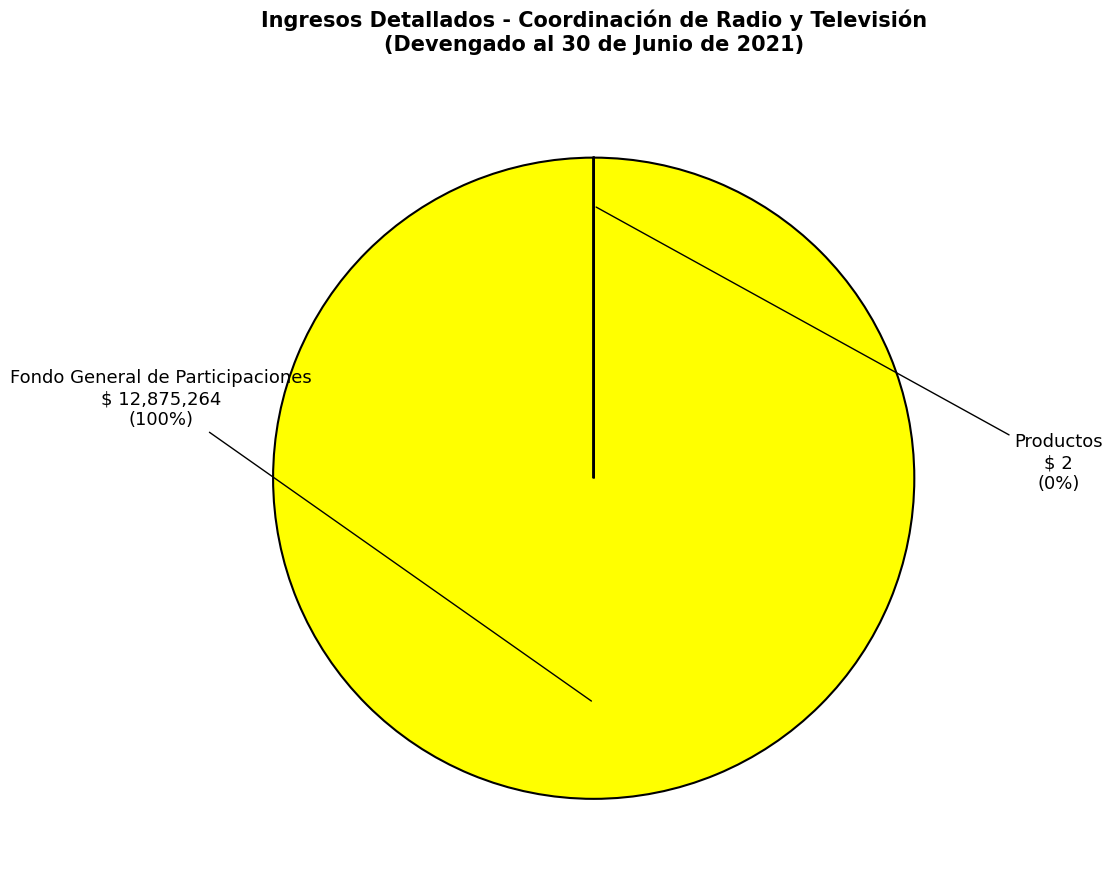

Do Fondo General de Participaciones and Productos together represent more than half of the pie?

Yes